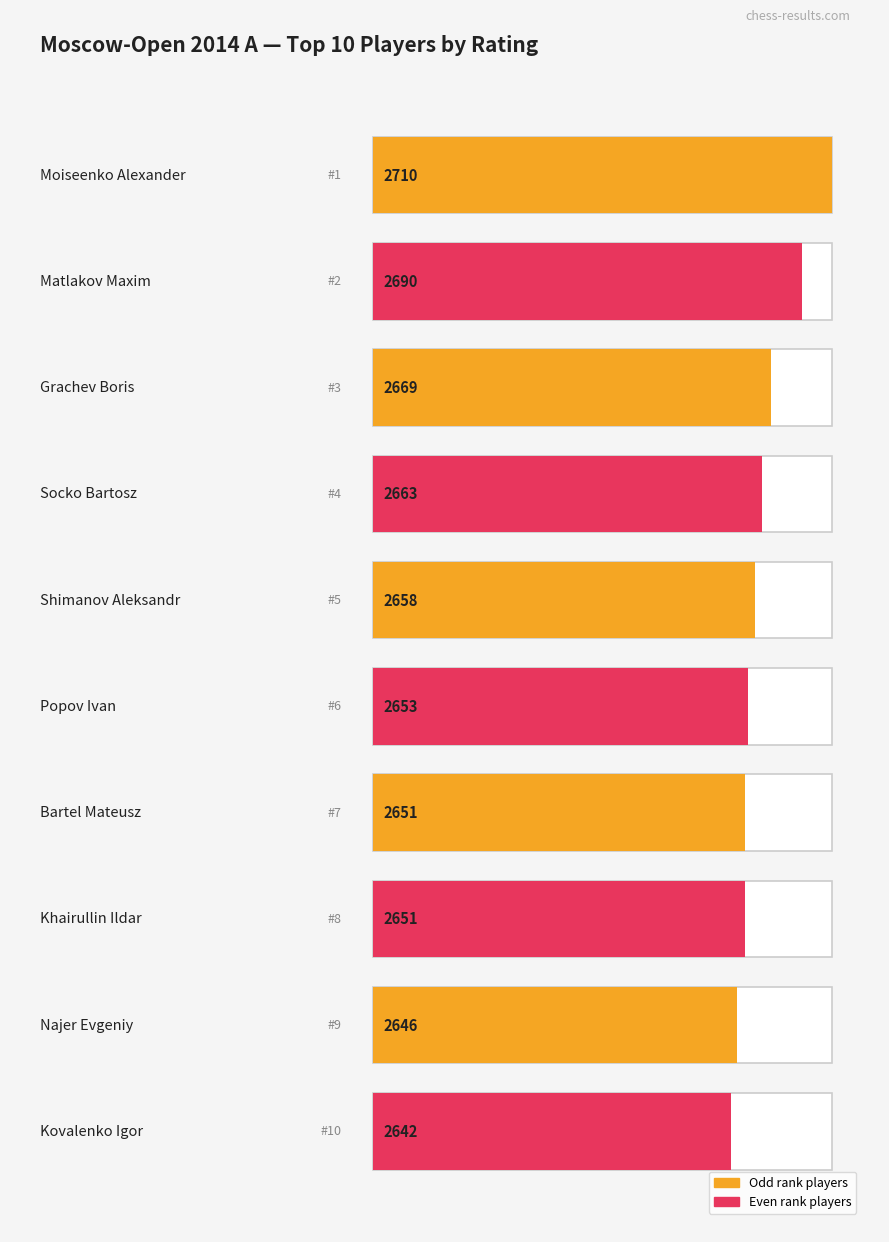

How many groups of bars are there?

10